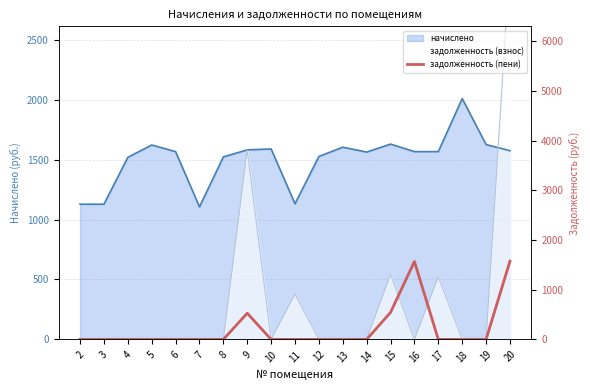

What is the minimum value for начислено?

1106.1